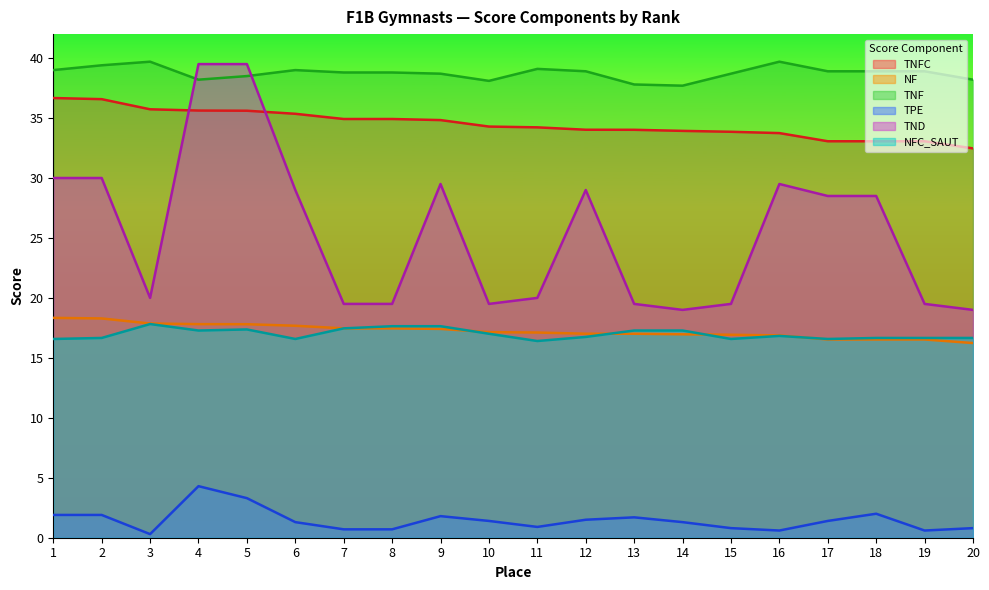

Which label corresponds to the smallest value in the chart?

3